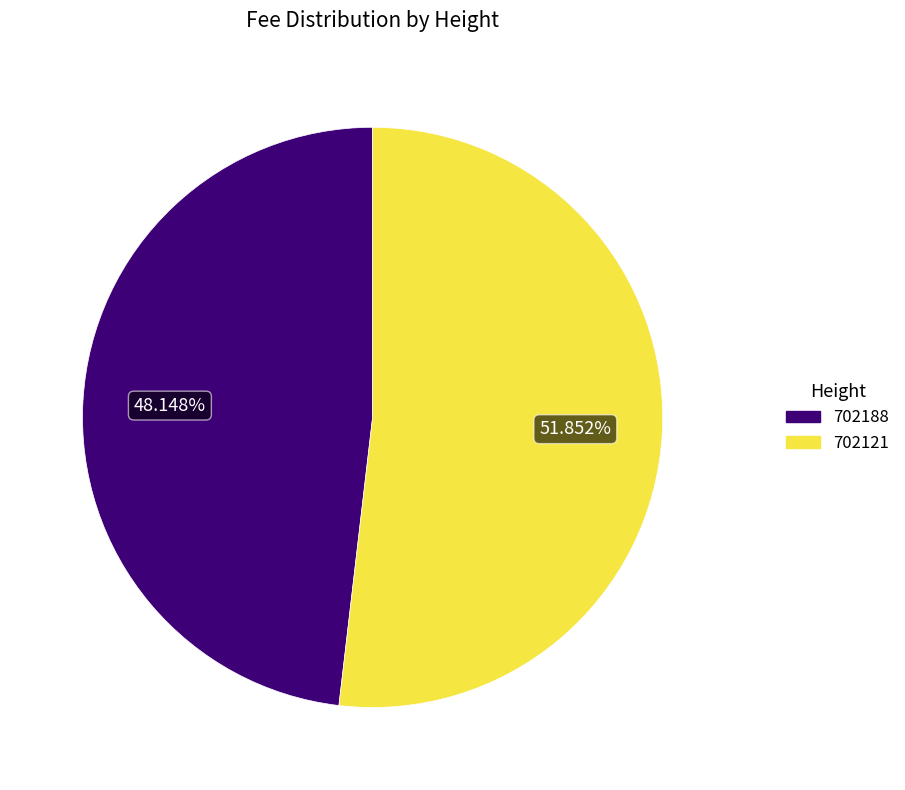

Which slice is the largest?

702121